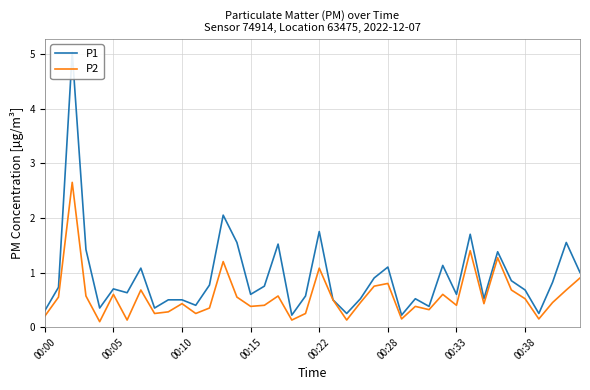

Does the chart have visible grid lines?

Yes